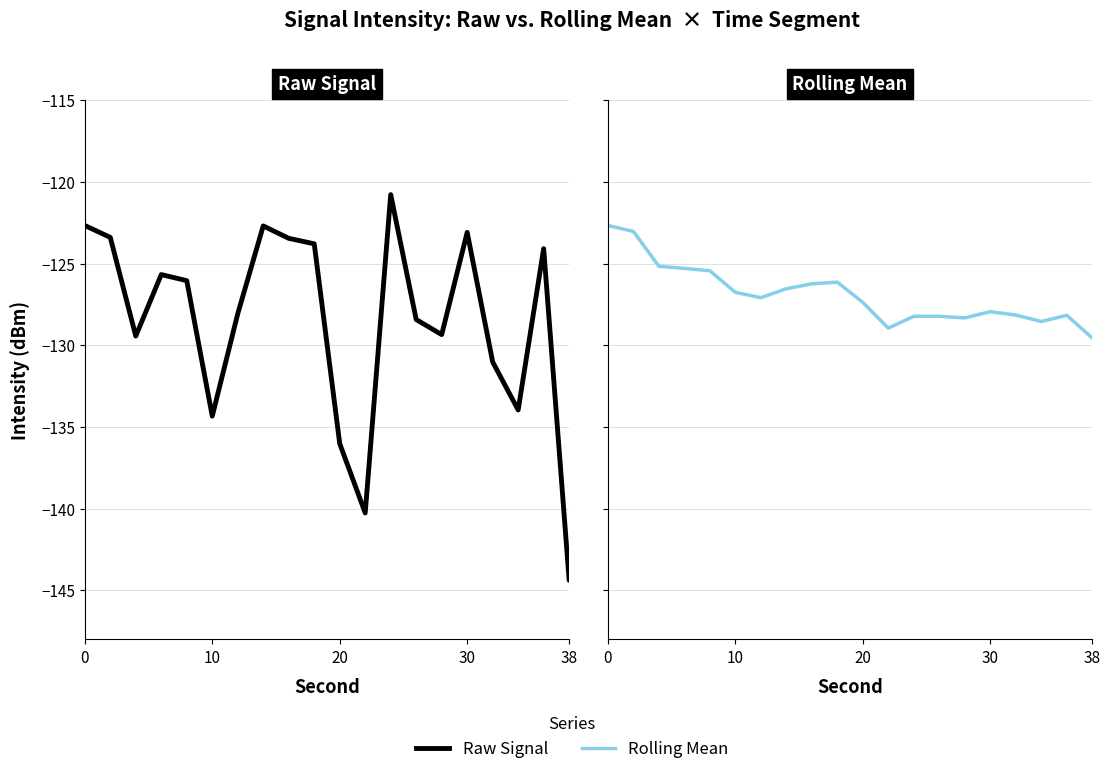

How many interior local valleys does the intensity(dBm) series have?

5